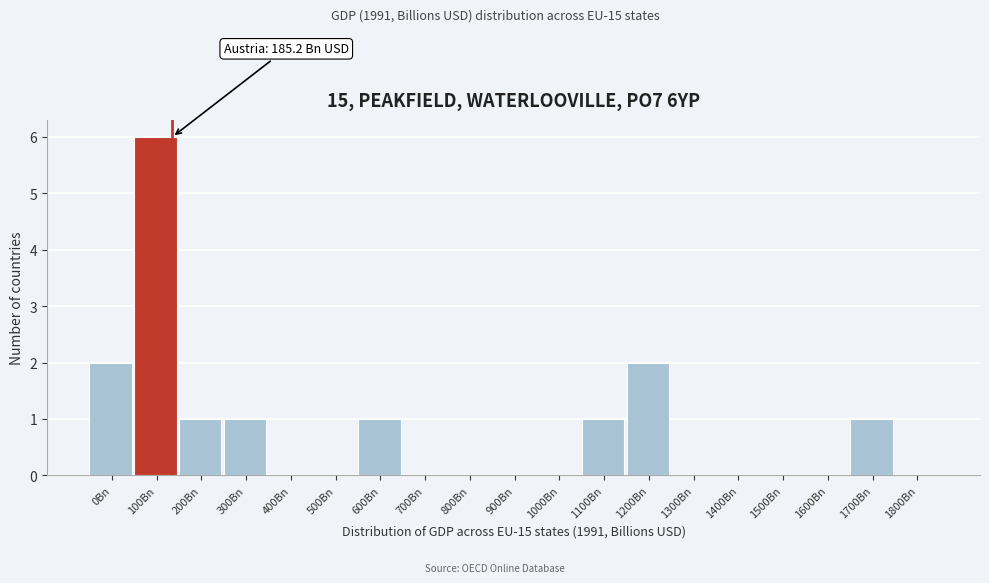

Reading left to right, transcribe all the data shown in this chart.

0Bn=2	100Bn=6	200Bn=1	300Bn=1	400Bn=0	500Bn=0	600Bn=1	700Bn=0	800Bn=0	900Bn=0	1000Bn=0	1100Bn=1	1200Bn=2	1300Bn=0	1400Bn=0	1500Bn=0	1600Bn=0	1700Bn=1	1800Bn=0